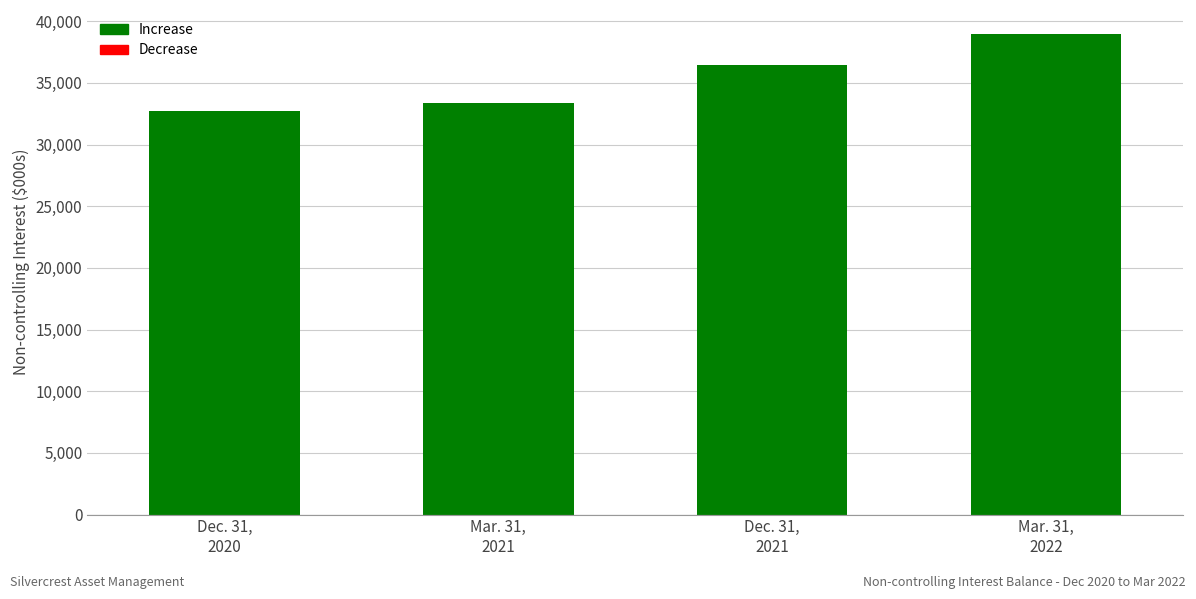

What is the greatest value displayed?

38961